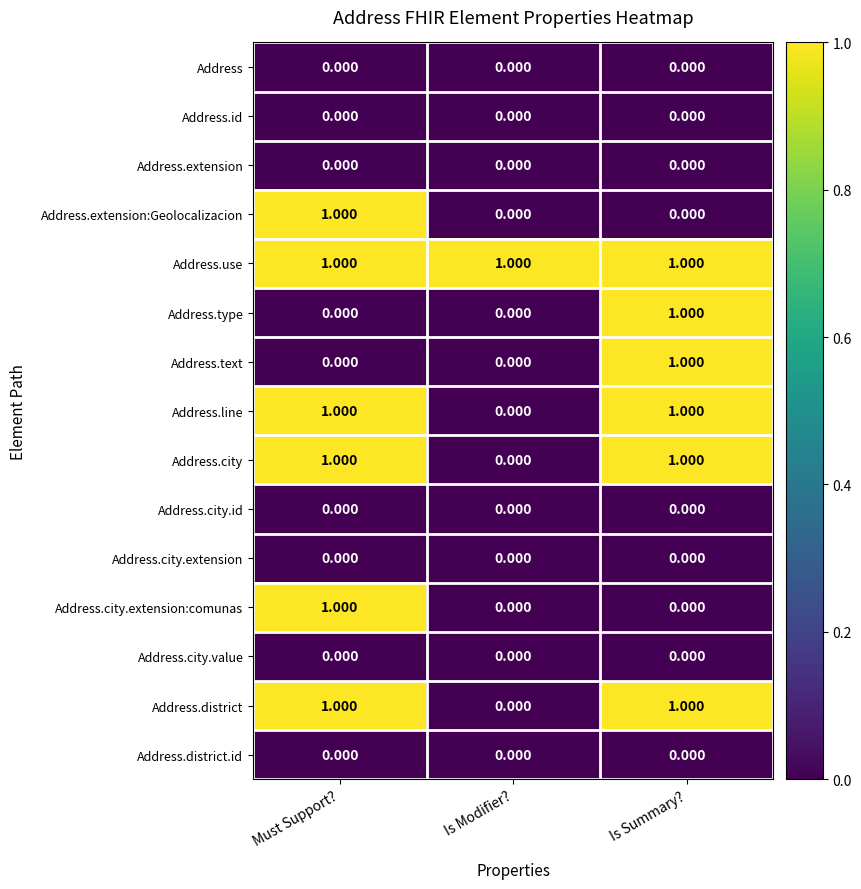

Which series has the largest total across all categories?

Address.use